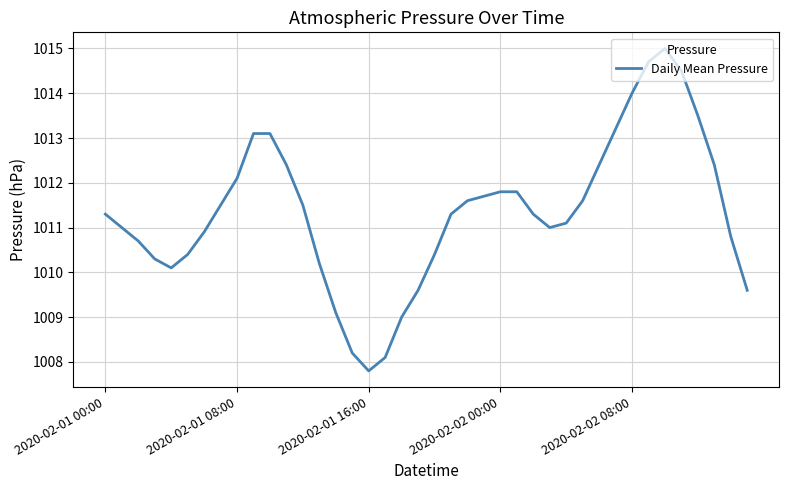

What is the difference between the maximum and minimum values?

7.2